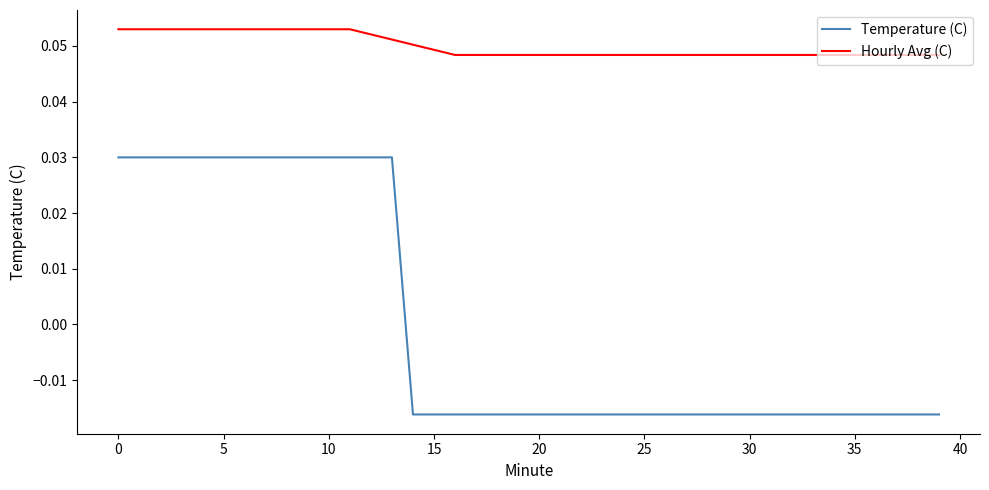

Which series has the largest total across all categories?

Hourly Avg (C)